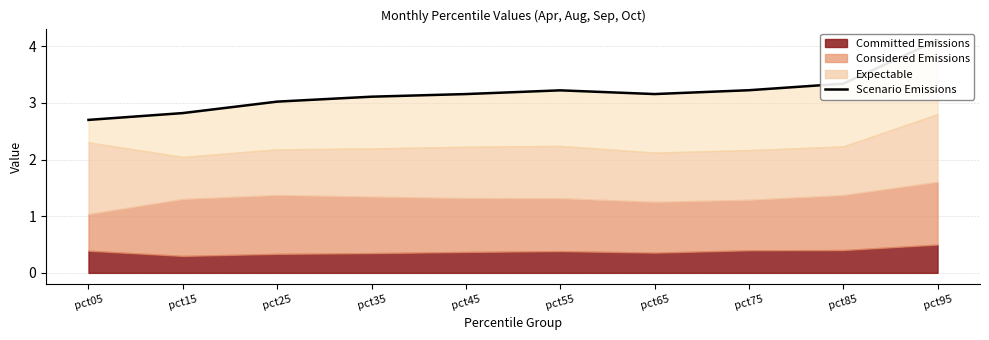

Approximately how many times larger is the value at pct75 compared to pct05?

1.2